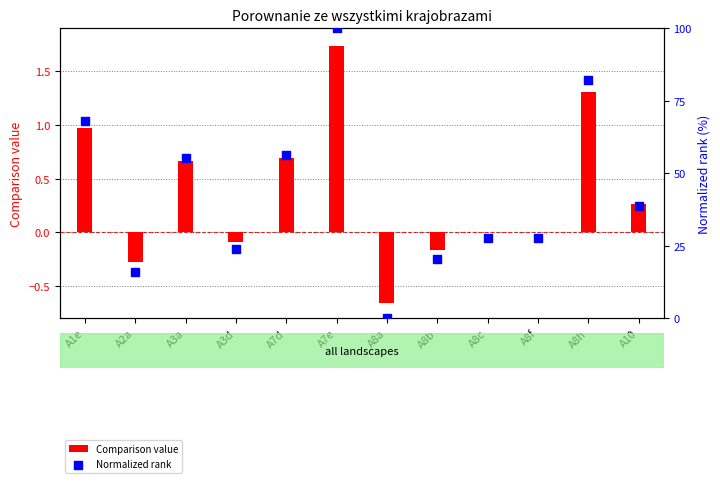

What are all the series names shown in the legend?

Comparison value, Normalized rank